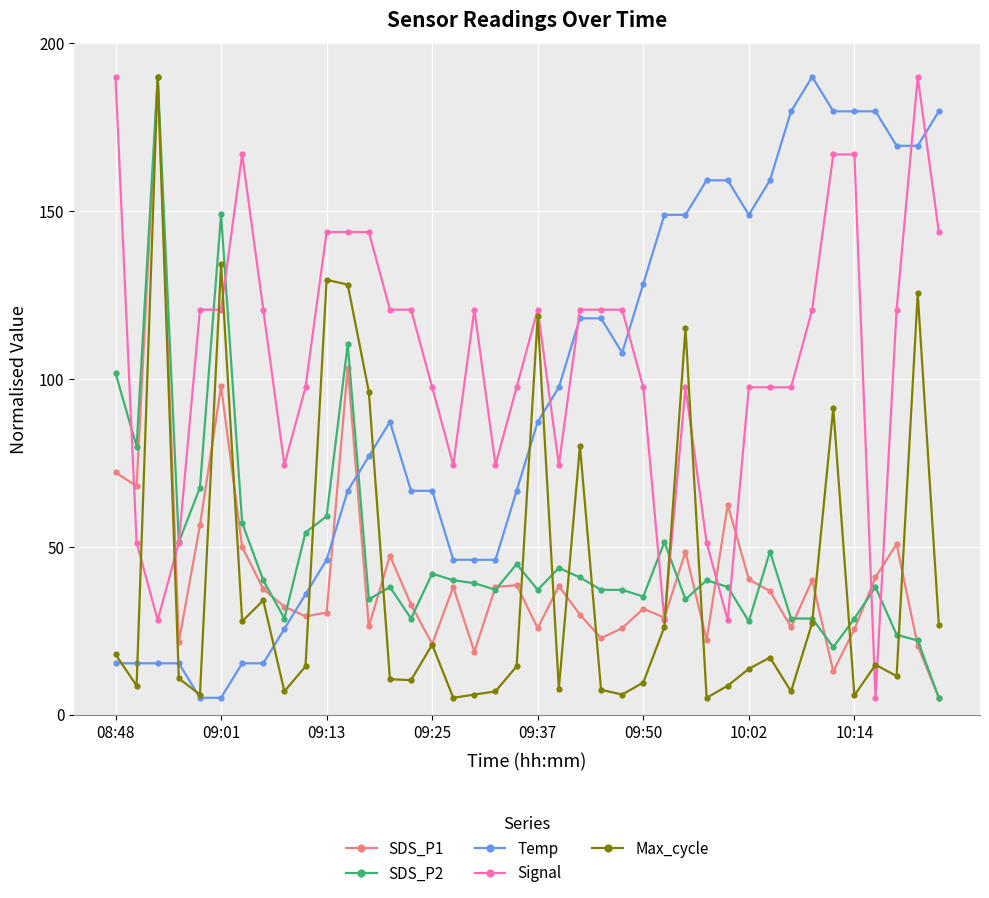

What is the minimum value shown in the chart?

5.0